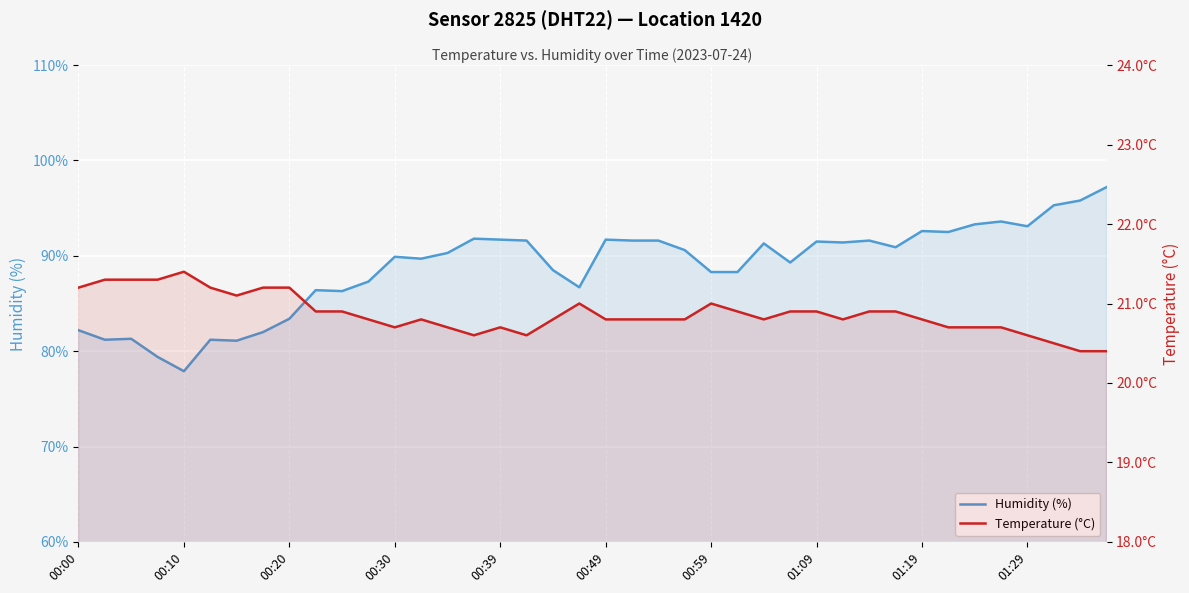

Rank the series by their maximum value, from highest to lowest.

Humidity (%), Temperature (°C)